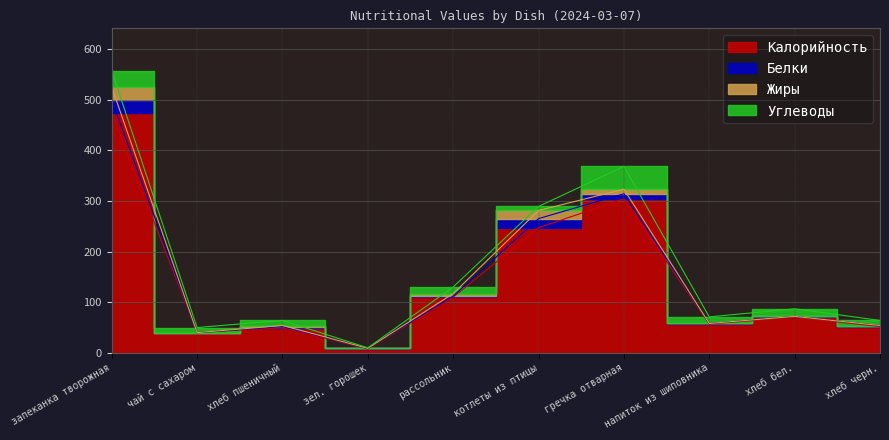

Rank the series by their maximum value, from highest to lowest.

Калорийность, Углеводы, Жиры, Белки